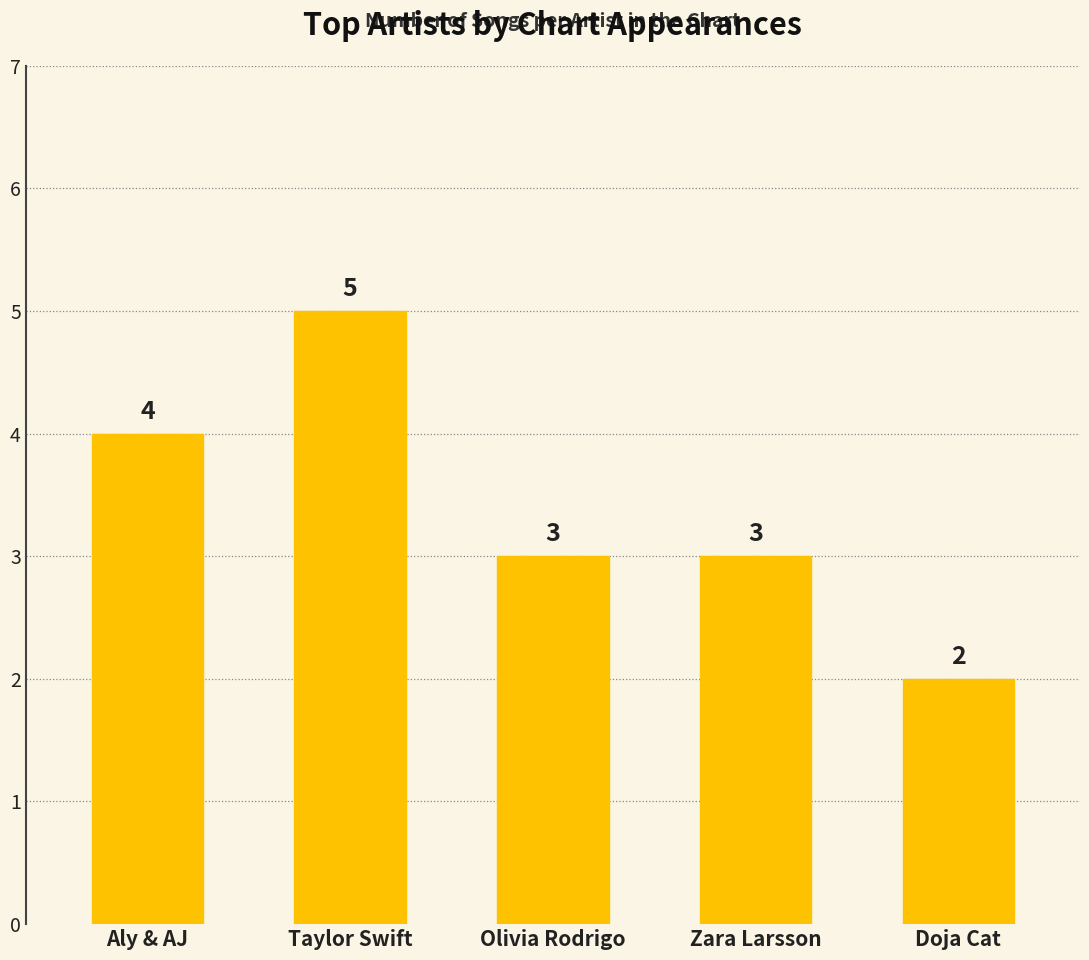

What is the sum of the values at Olivia Rodrigo and Doja Cat?

5